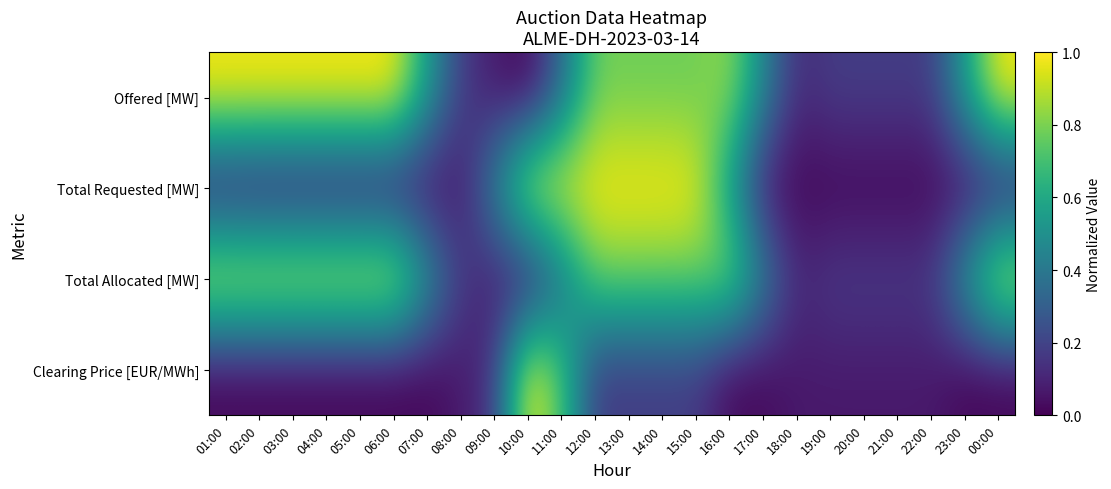

Between 18:00 and 10:00, which is larger?

18:00